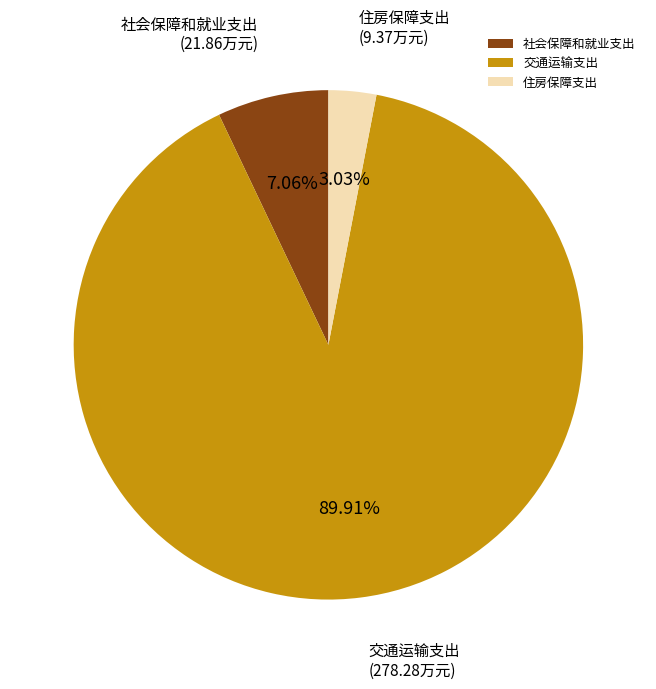

Count the number of slices in the pie.

3